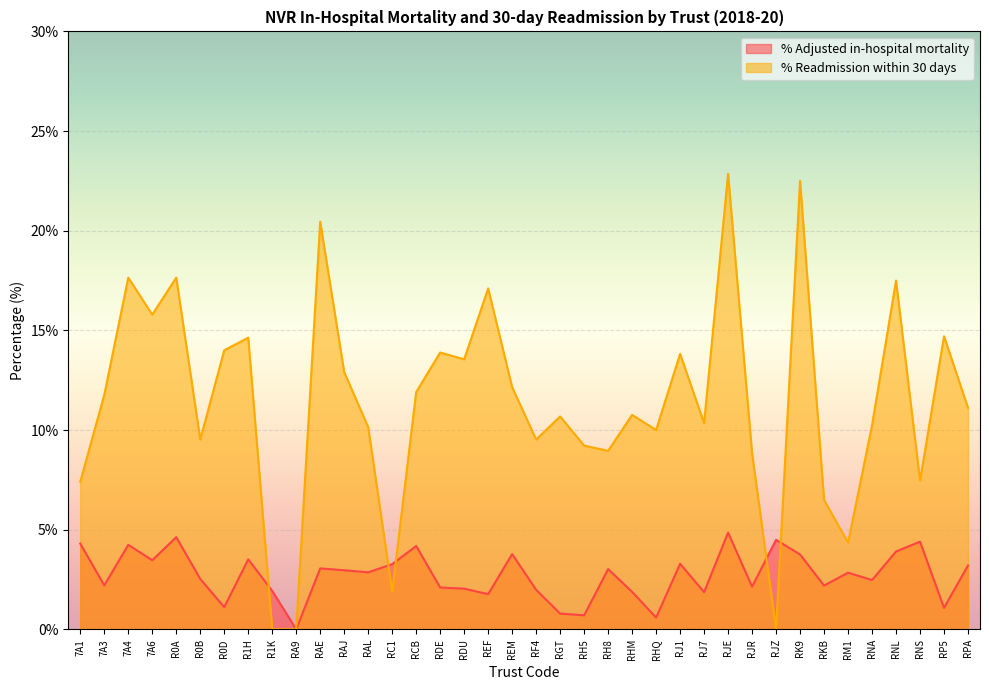

Which category has the highest value in the % Adjusted in-hospital mortality series?

RJE